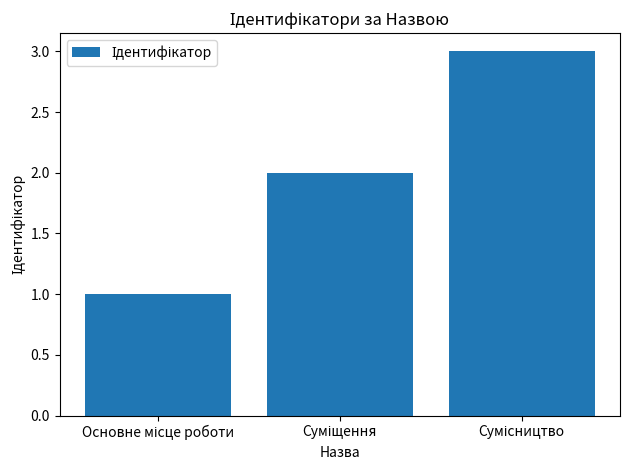

What is the sum of all values?

6